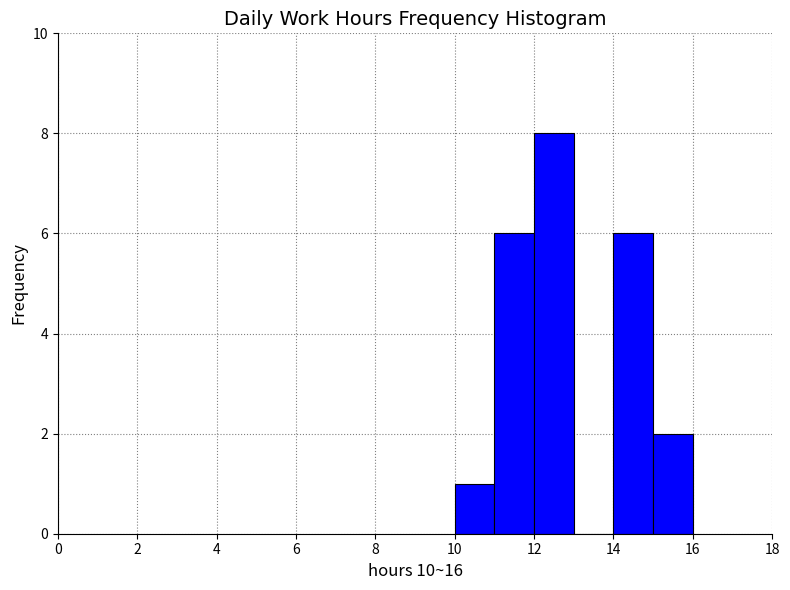

Reading left to right, list every bar in this chart as the range it spans on the x-axis followed by its height. The values are not printed on the chart, so give them approximately, as read against the axis.

10 to 11: 1
11 to 12: 6
12 to 13: 8
13 to 14: 0
14 to 15: 6
15 to 16: 2